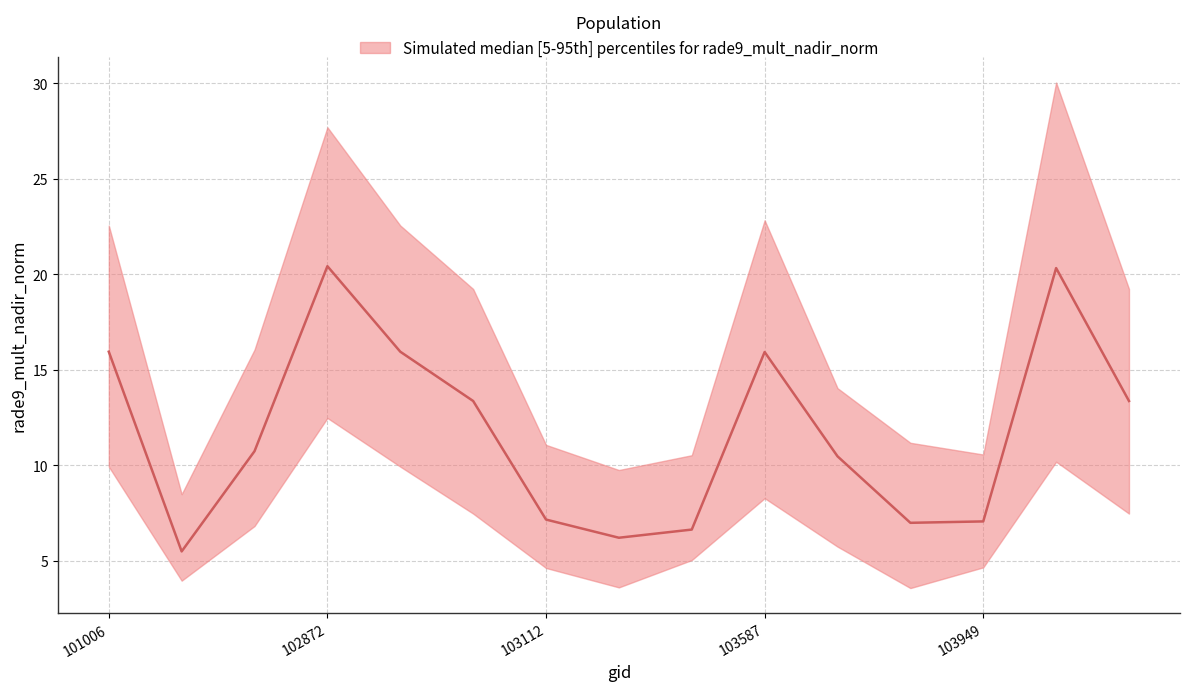

What is the difference between the lower values at 102993 and 102872?

2.5